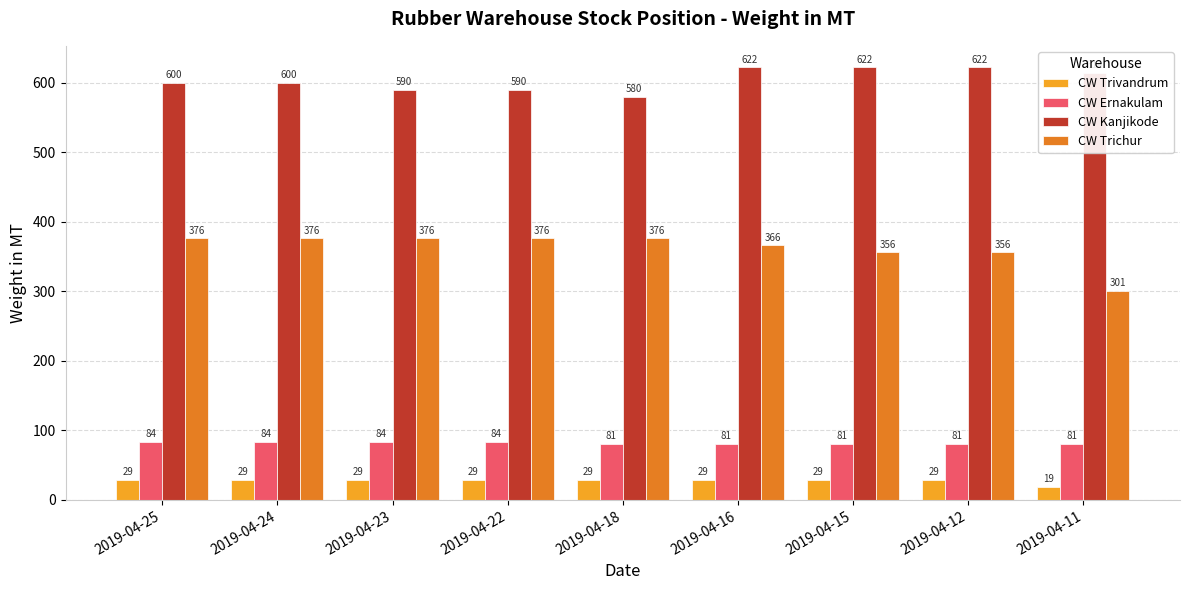

What is the sum of all CW Trichur values?

3259